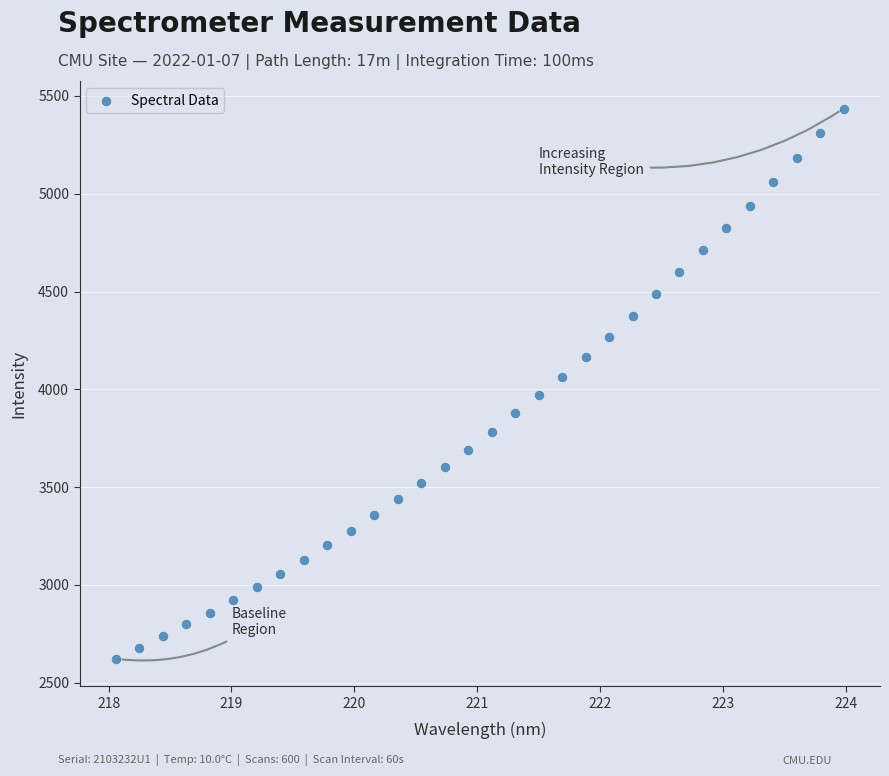

What is the range of X values (max minus min)?

5.9